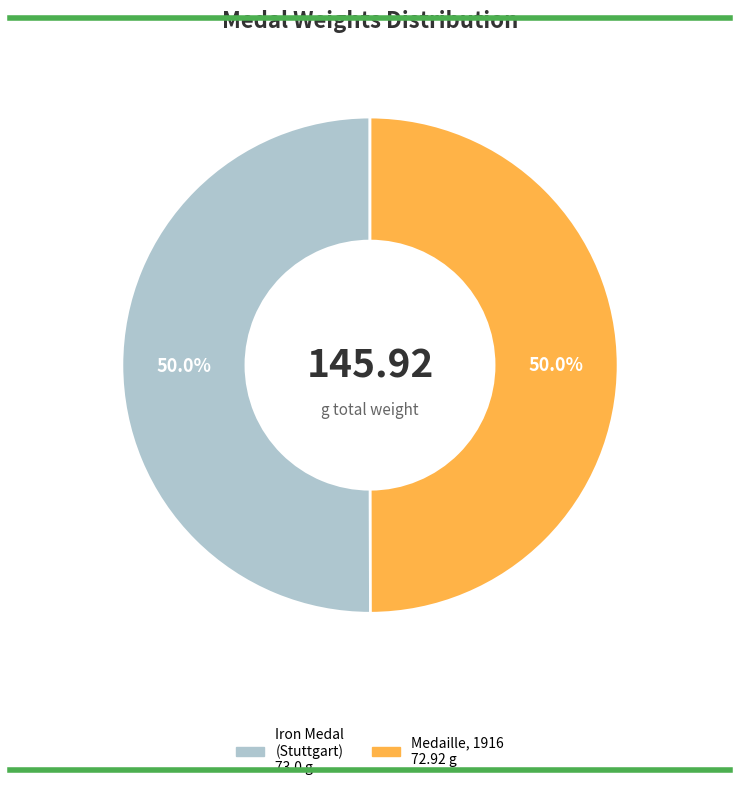

How many slices are in this pie chart?

2